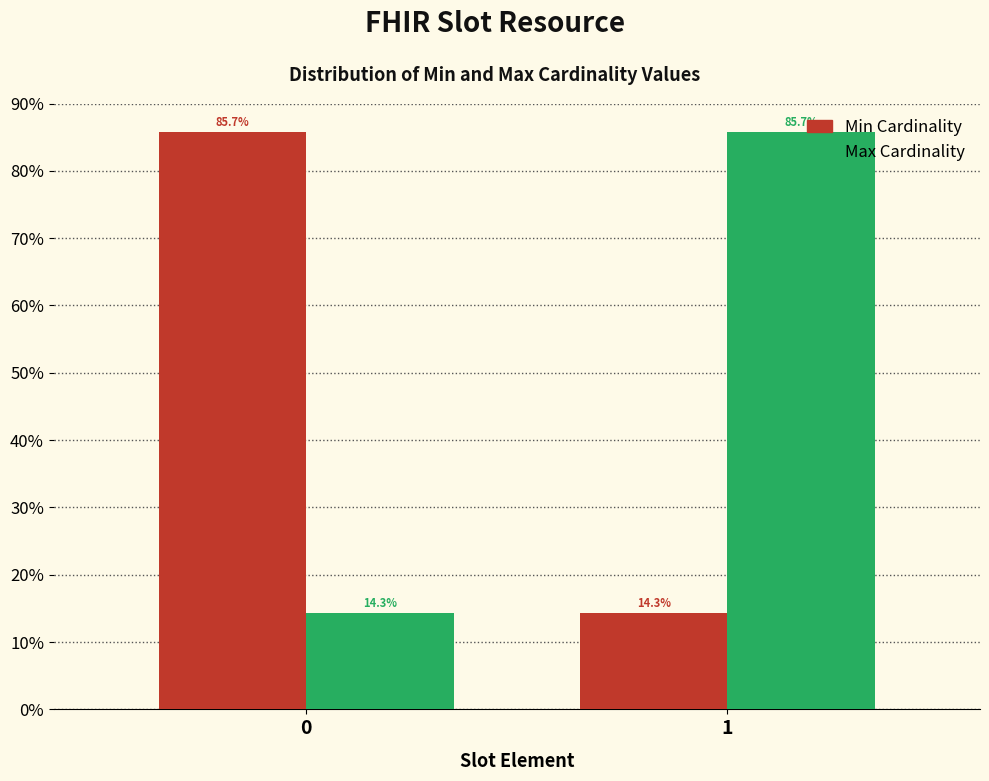

Reading left to right, transcribe all the data shown in this chart.

Min: 85.7	14.3
Max: 14.3	85.7